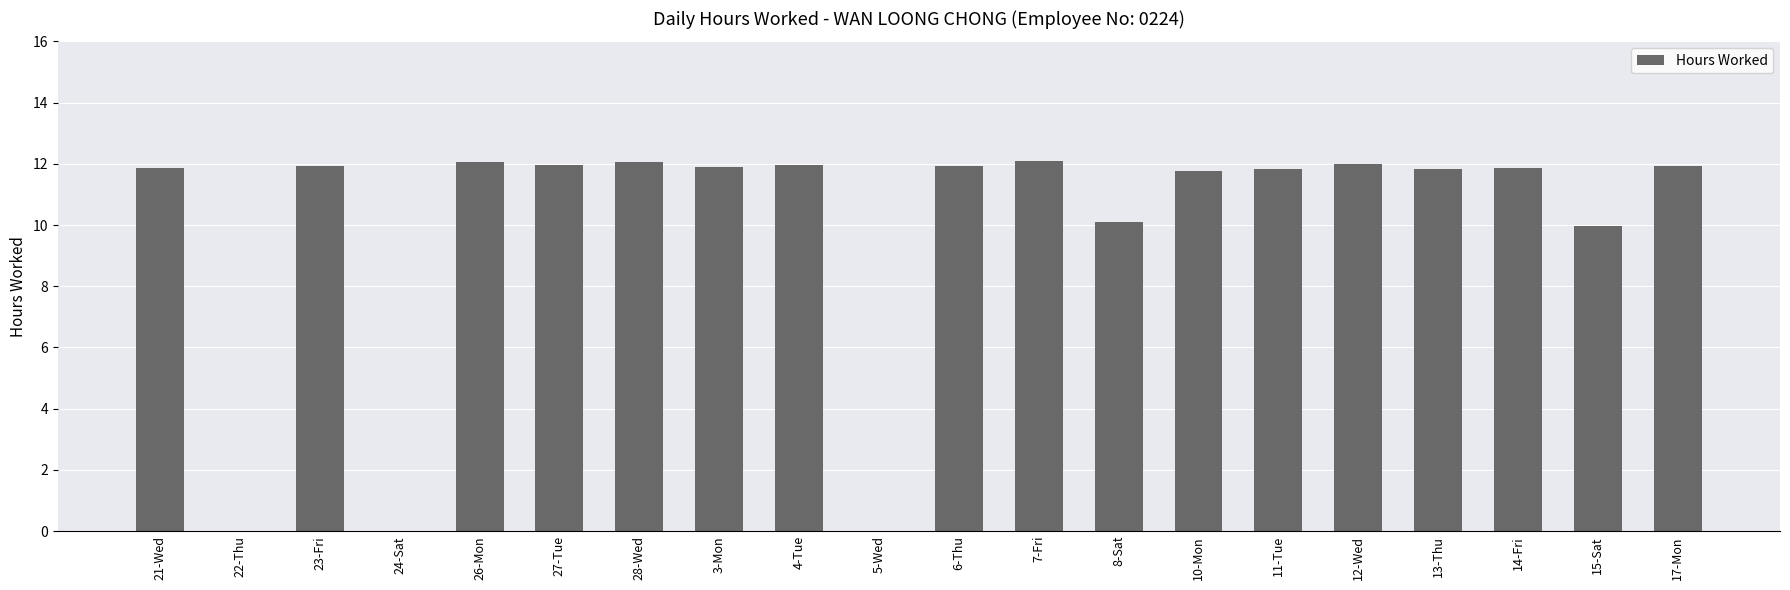

The value at 13-Thu is 11.8. True or false?

True